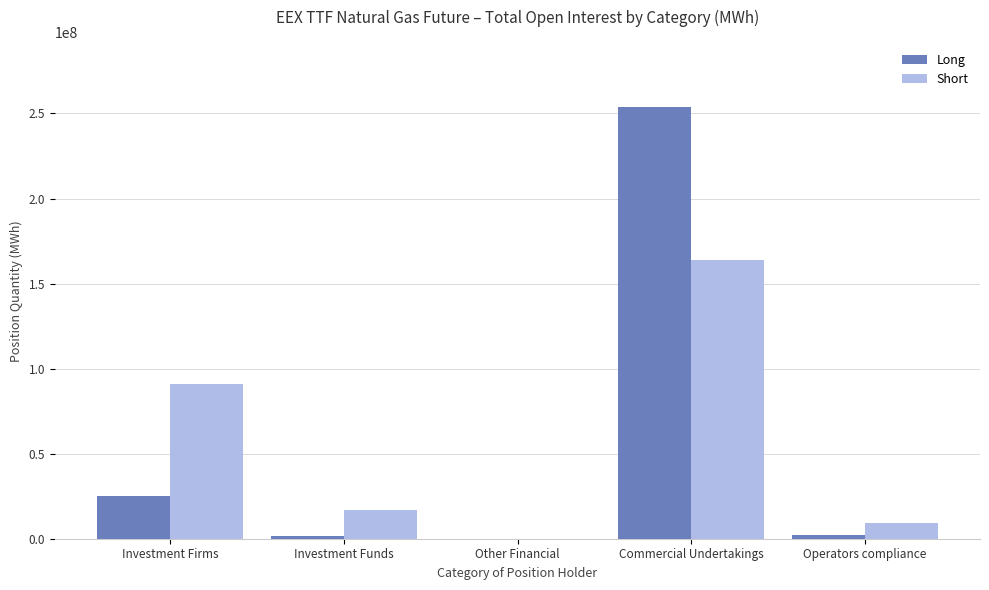

How many series are shown in this chart?

2